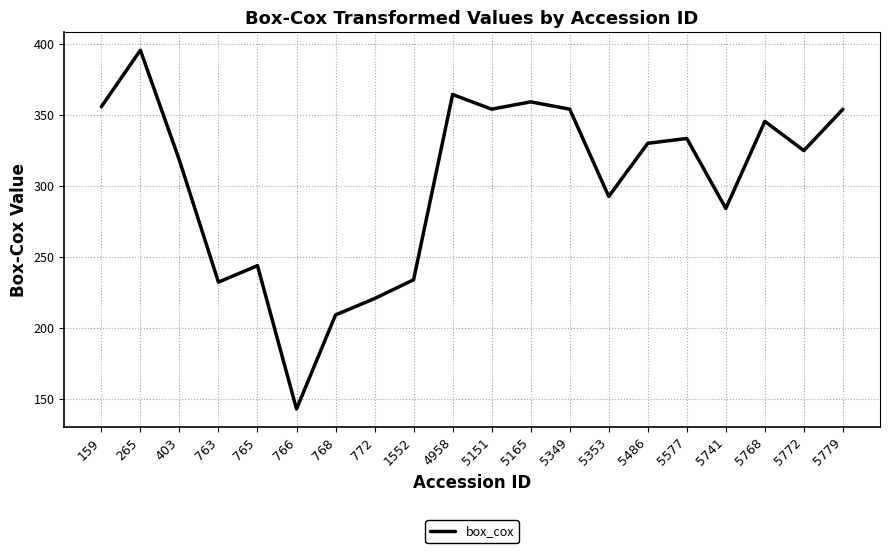

Where is the first local minimum?

763